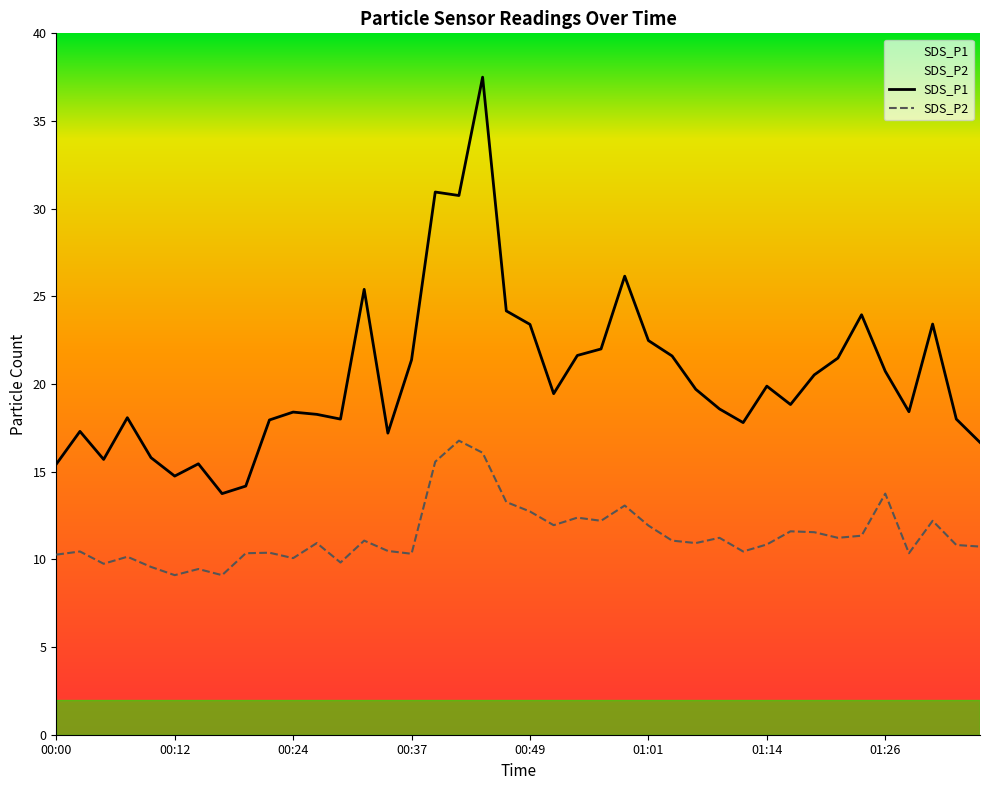

True or false: SDS_P2 and SDS_P1 cross at least once.

False